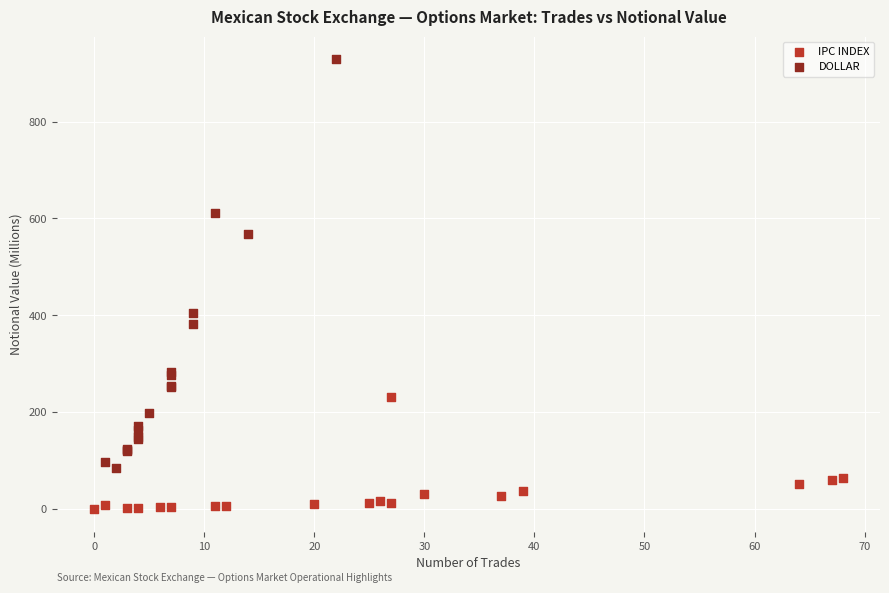

Which series contains the highest Y value?

DOLLAR